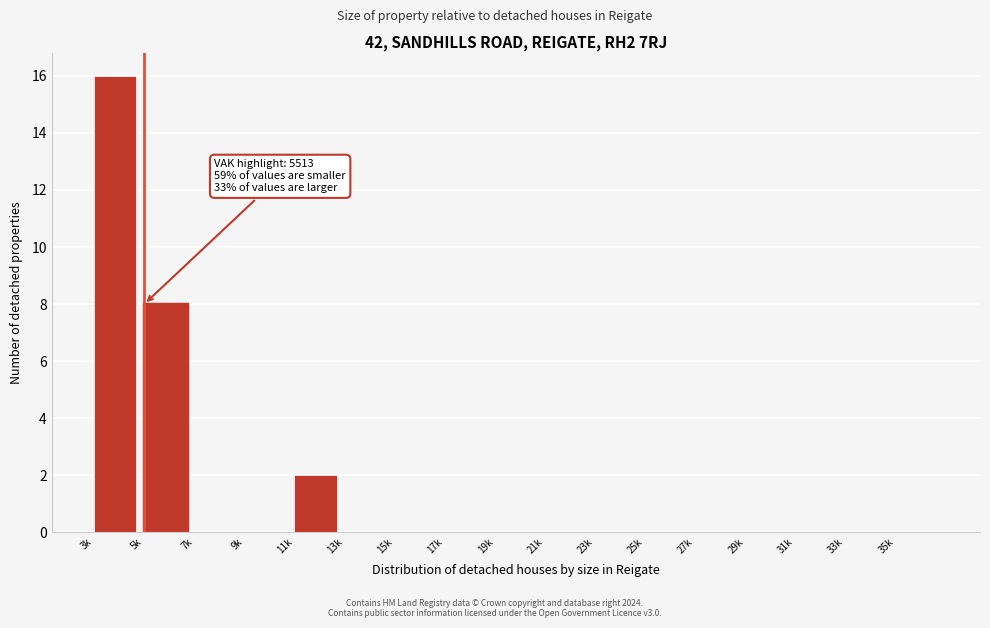

What is the change in value from 3k to 15k?

-16